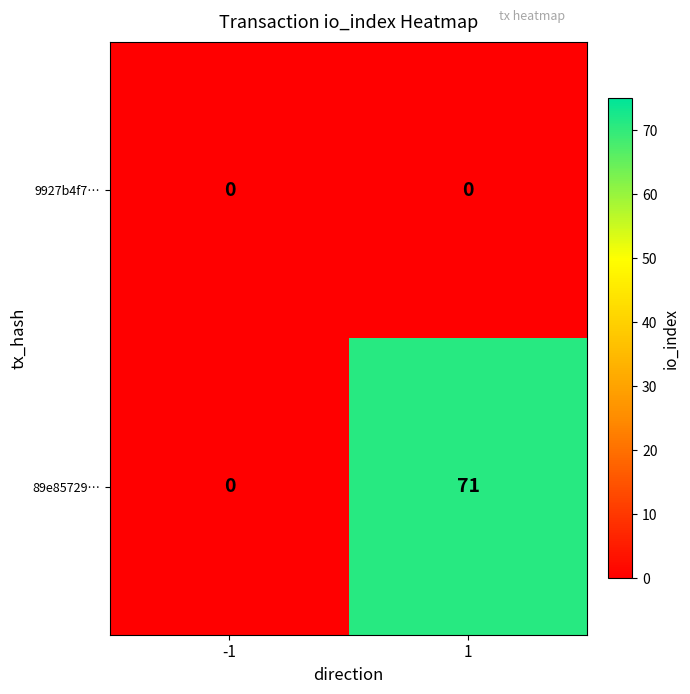

Reading left to right, what are all the values shown in this chart?

9927b4f7…: 0	0
89e85729…: 0	71